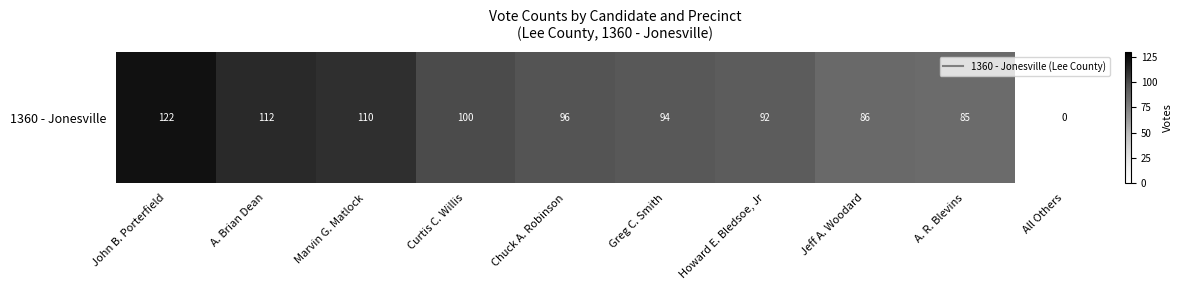

What is the maximum value shown in the chart?

122